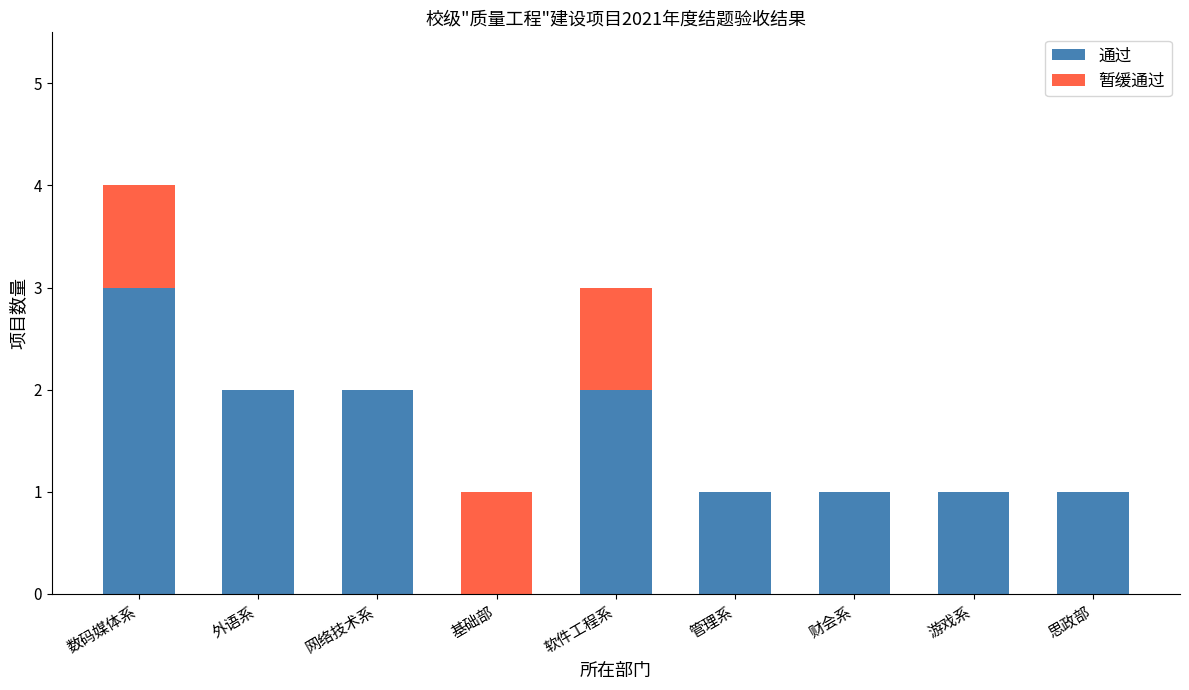

What is the sum of all 通过 values?

13